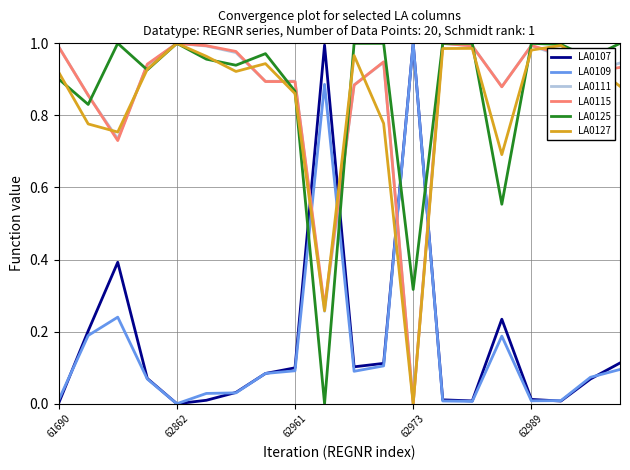

How many times do LA0109 and LA0127 cross each other?

4